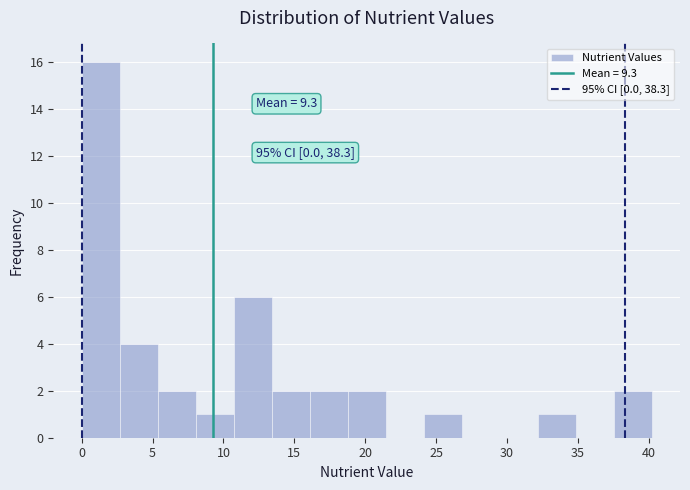

Which range on the x-axis has the tallest bar?

0.0 to 2.5